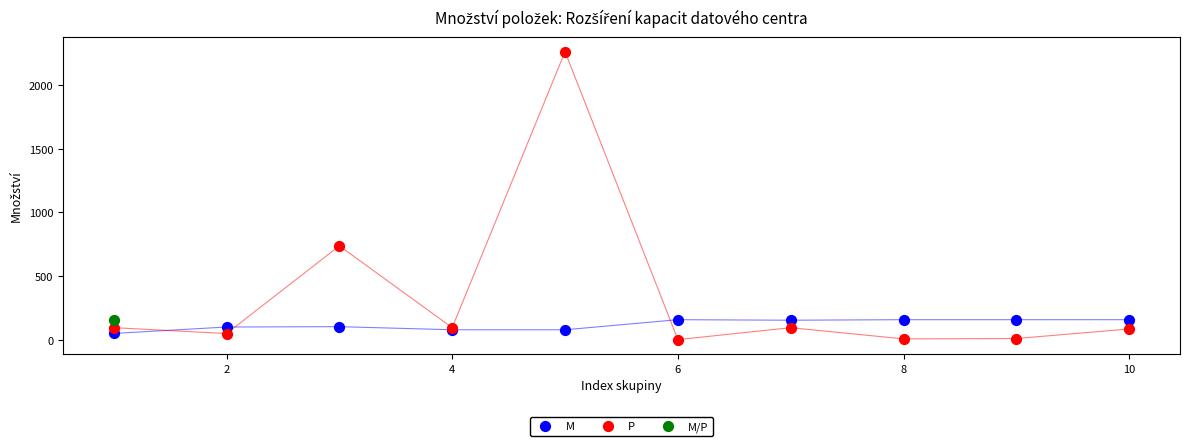

Which series contains the highest Y value?

P